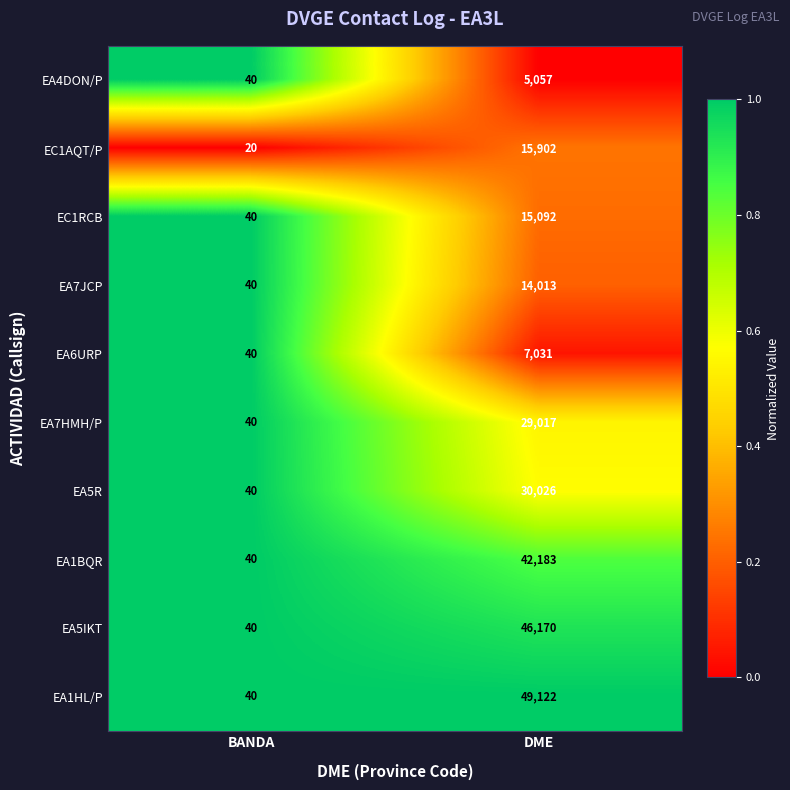

What is the smallest value displayed?

20